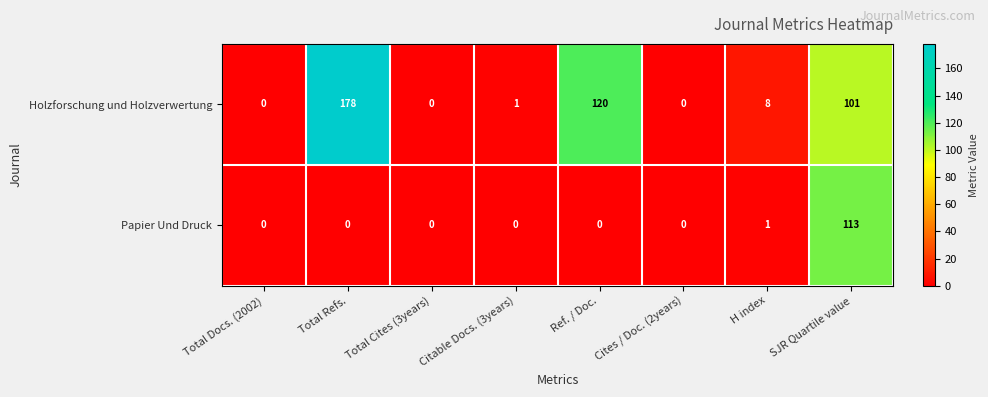

Count the number of data series in this chart.

2